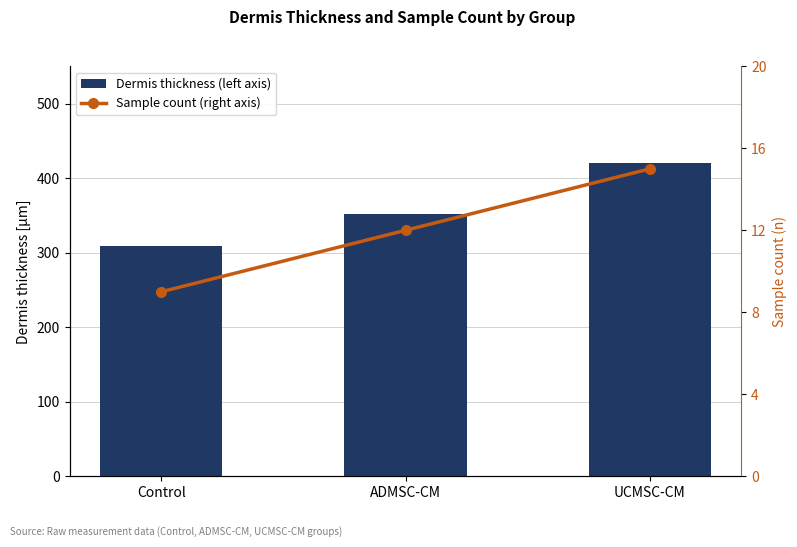

At which category does the chart reach its peak across all series?

UCMSC-CM